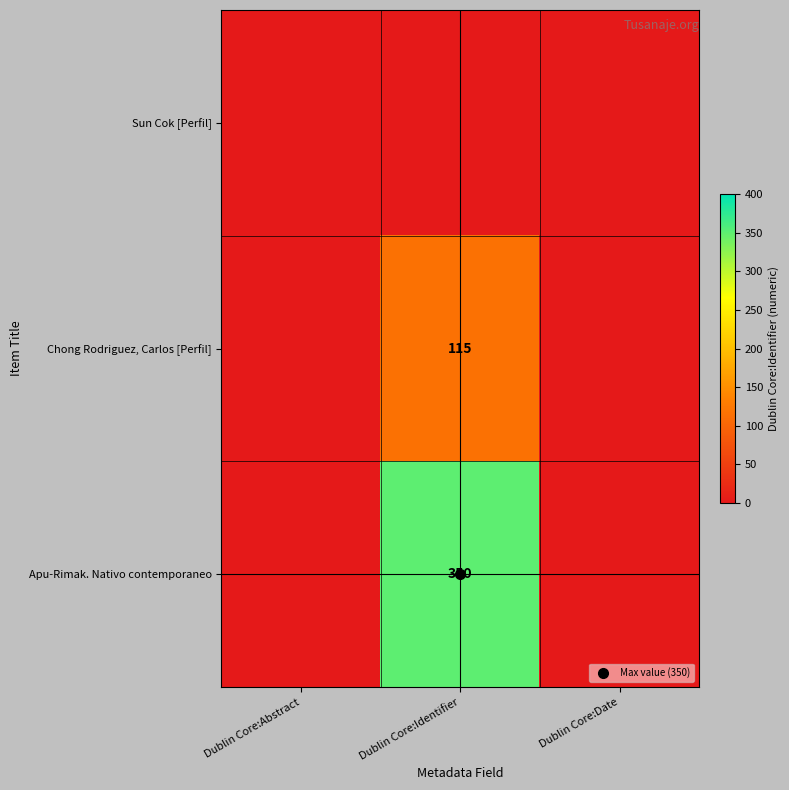

Is the value of Apu-Rimak. Nativo contemporaneo at Dublin Core:Identifier greater than the value of Sun Cok [Perfil] at Dublin Core:Abstract?

Yes